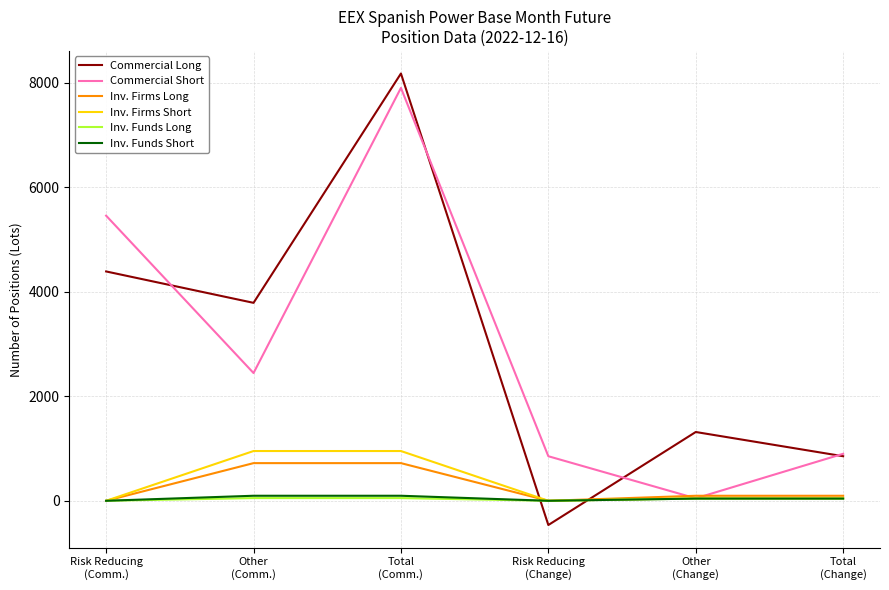

How many distinct data groups are displayed?

6